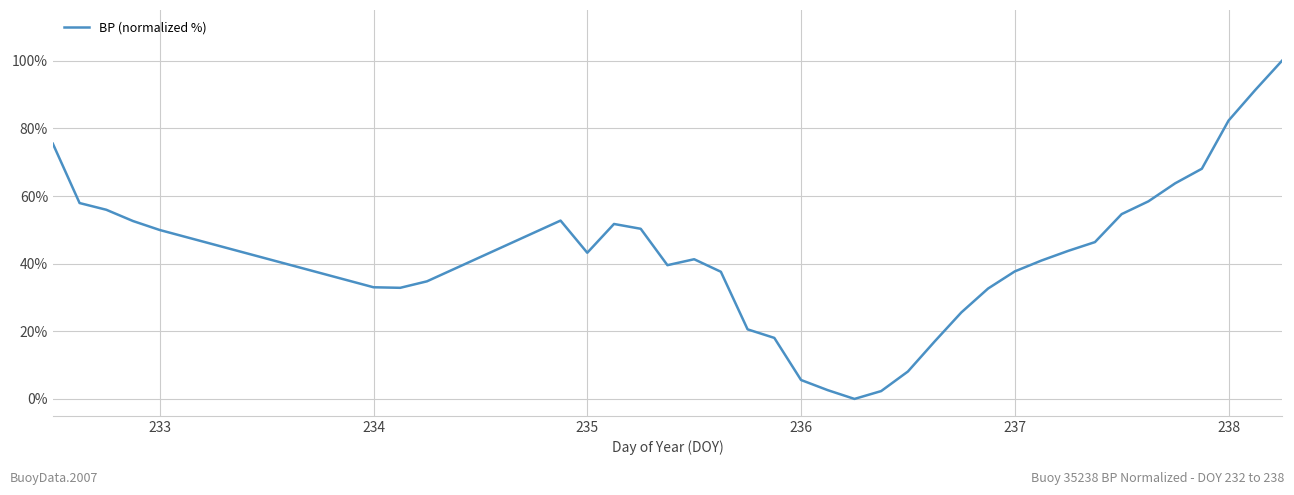

What is the maximum value shown in the chart?

100.0